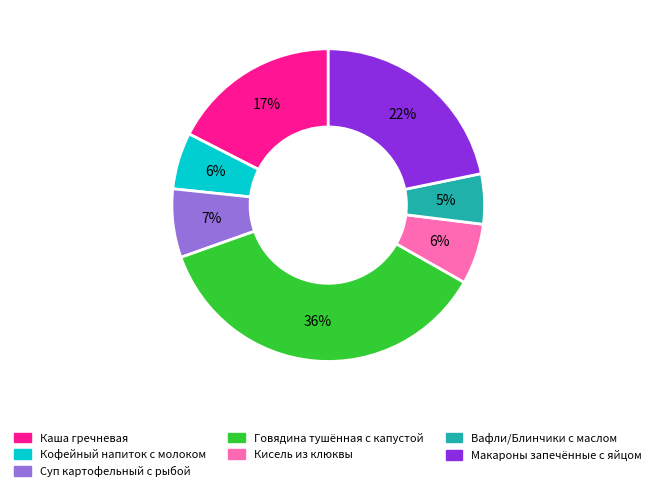

True or false: Вафли/Блинчики с маслом accounts for 13% of the total.

False